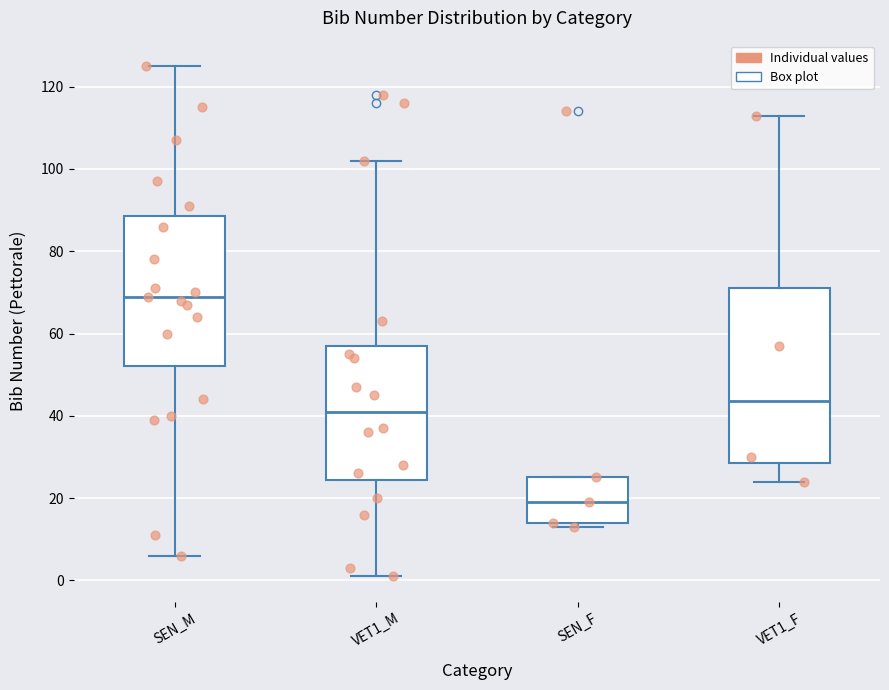

Reading left to right, read every box against the y-axis: the position of its median line, the range the box covers, and the ends of its whiskers. The values are not printed on the chart, so give them approximately, as read against the axis.

SEN_M: median 70, box 52 to 88, whiskers 6 to 126
VET1_M: median 42, box 24 to 58, whiskers 2 to 102
SEN_F: median 20, box 14 to 26, whiskers 14 (just below the box's lower edge) to 26
VET1_F: median 44, box 28 to 72, whiskers 24 to 114